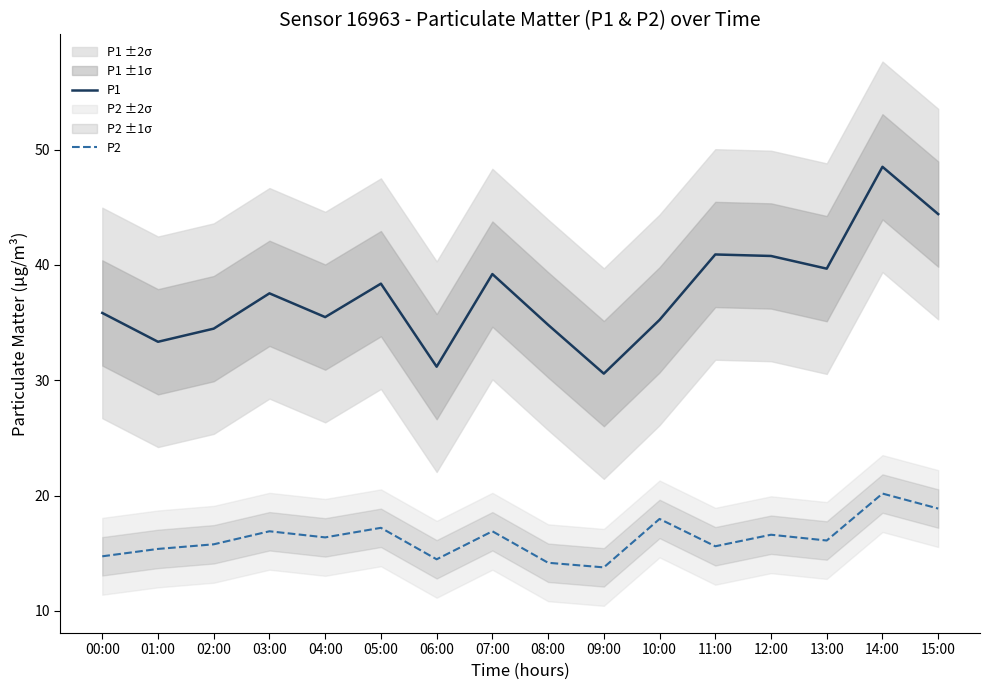

What position from the right is 05:00?

11